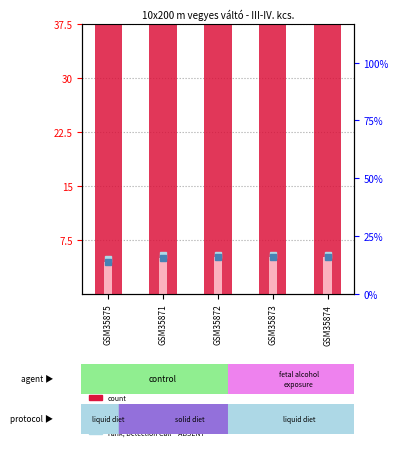

Where is value, Detection Call = ABSENT nearest to the value 4?

GSM35875